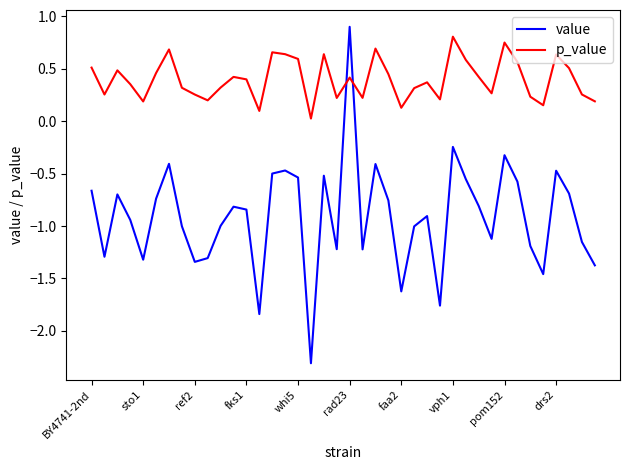

How many times do p_value and value cross each other?

2